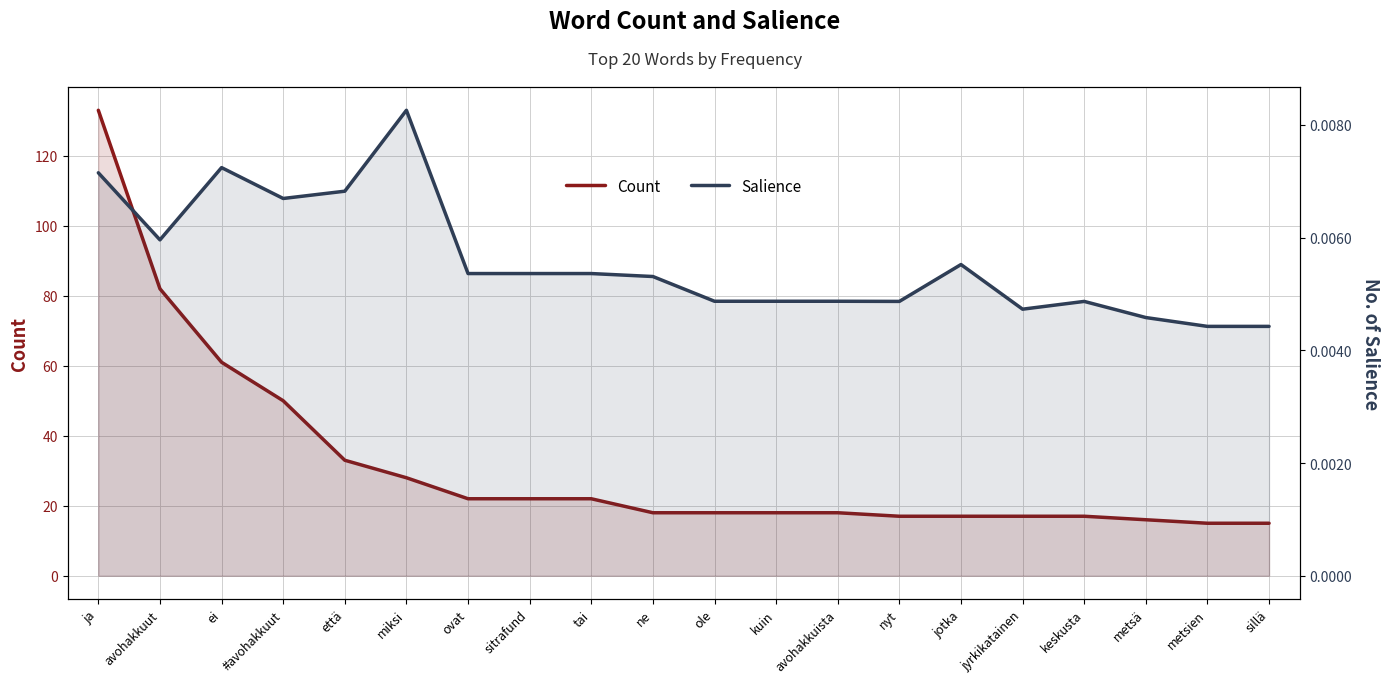

At which category is the sum across all series the highest?

ja